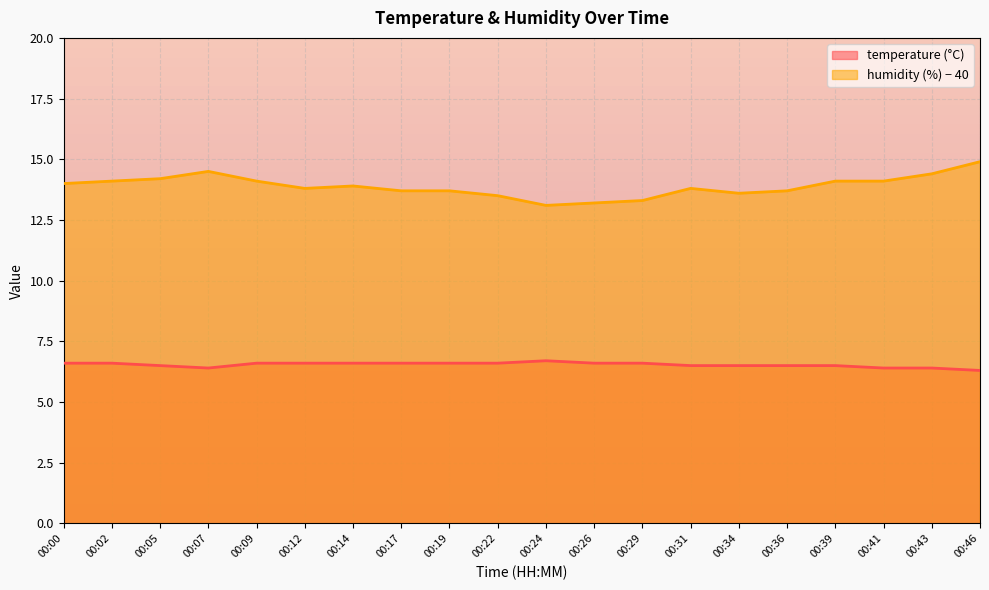

At how many categories does at least one series exceed 7?

20